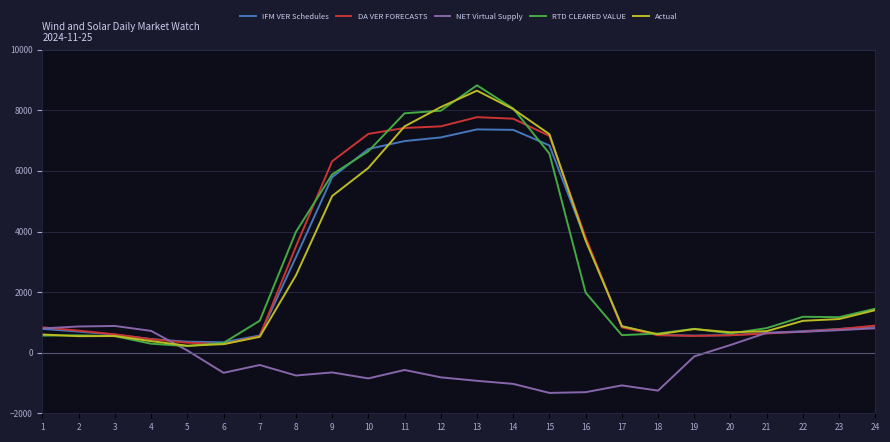

Is this an area chart (filled region under the line)?

No